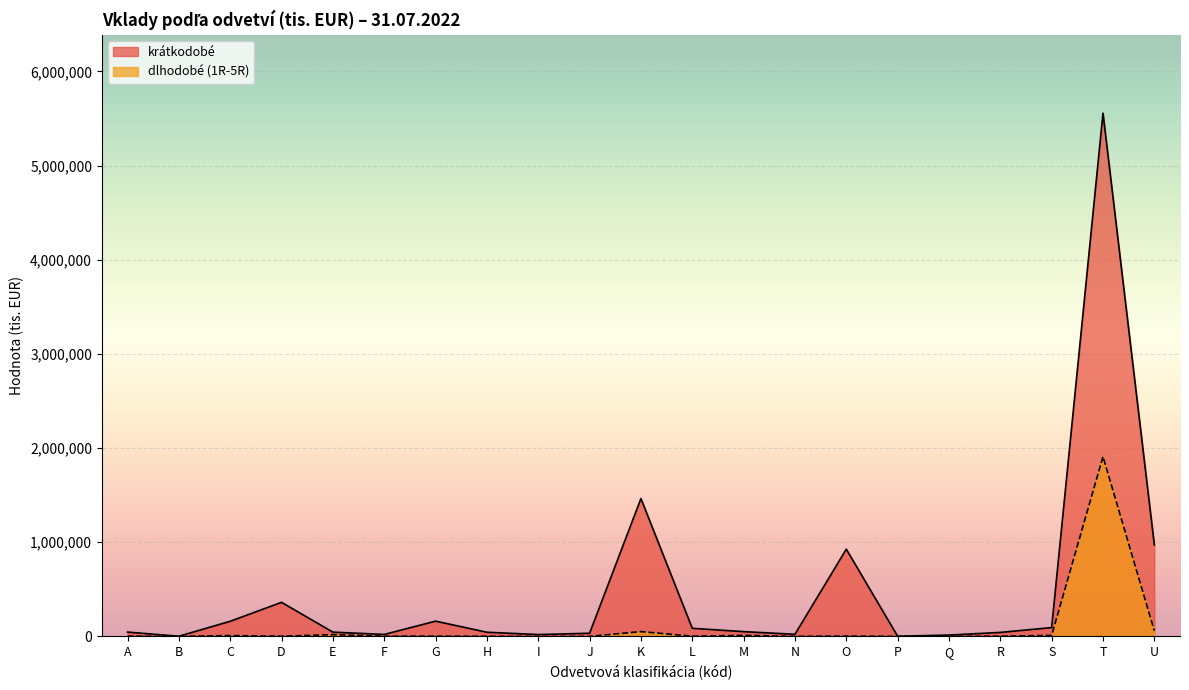

Reading right to left, extract all data points from this chart.

krátkodobé: 971457	5557149	93492	42055	14032	1395	926356	22180	50287	85776	1464046	33183	19340	43903	161884	20509	45102	361675	160323	1601	45524
dlhodobé (1R-5R): 59382	1909248	10707	1582	1605	128	2586	112	10557	1958	50717	88	68	733	1888	1592	18073	1756	8392	0	2375